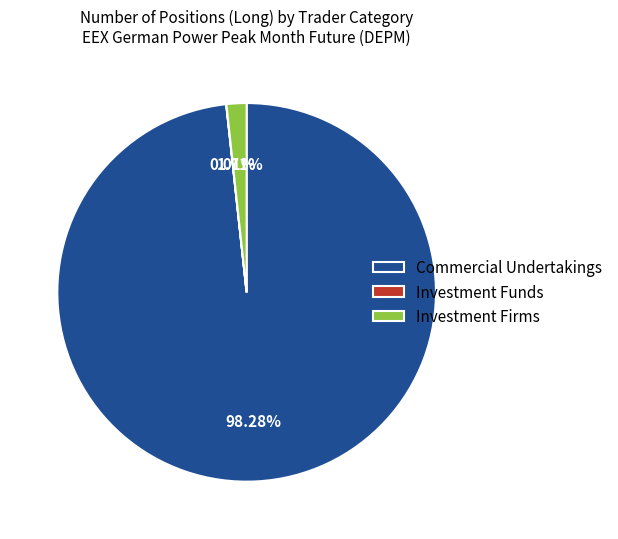

Which has a higher value, Investment Firms or Commercial Undertakings?

Commercial Undertakings